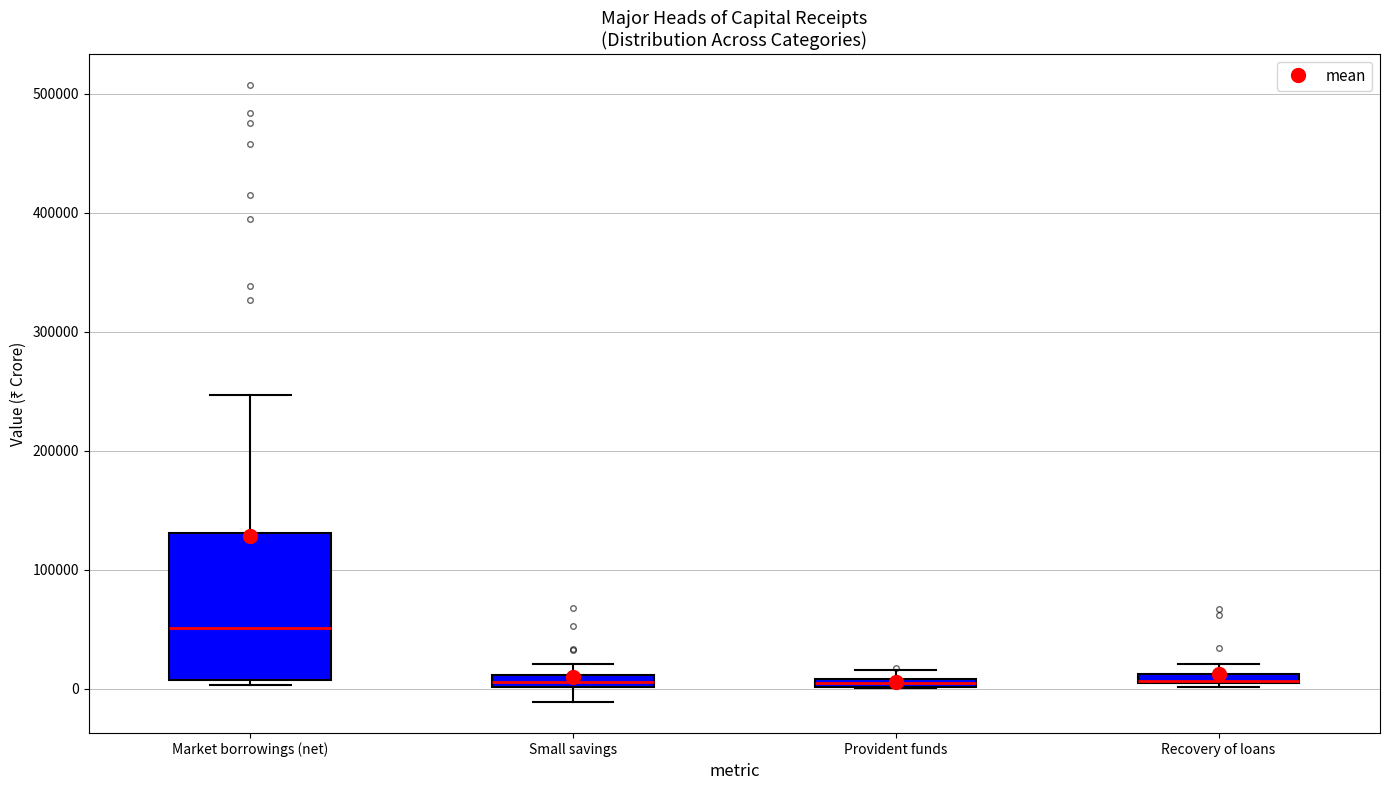

Which box is the tallest, from its lower edge to its upper edge?

Market borrowings (net)